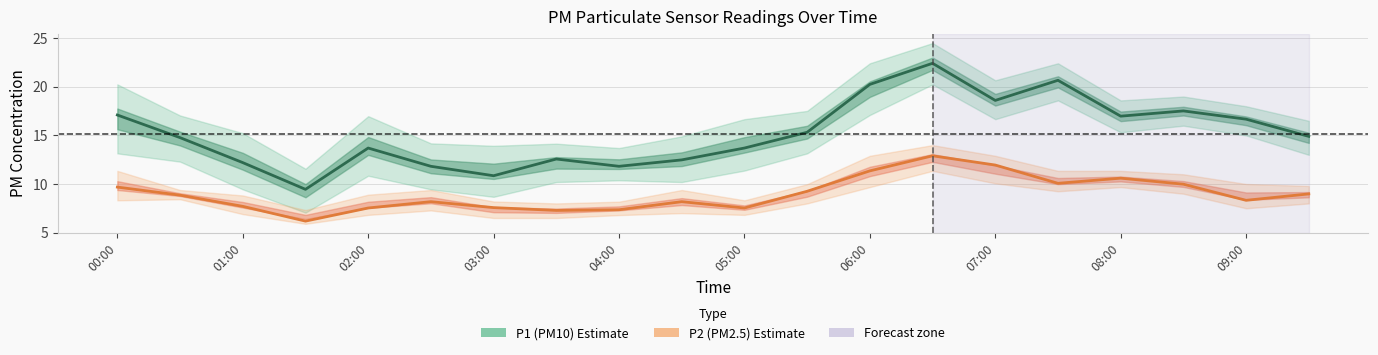

Reading left to right, what are all the values shown in this chart?

P1 (PM10): 17.1	14.8	12.2	9.4	13.7	11.8	10.8	12.6	11.8	12.5	13.7	15.3	20.2	22.4	18.6	20.7	17.0	17.5	16.7	14.9
P2 (PM2.5): 9.7	8.8	7.7	6.2	7.5	8.2	7.6	7.3	7.3	8.2	7.5	9.2	11.3	12.9	11.9	10.1	10.6	10.0	8.3	9.0